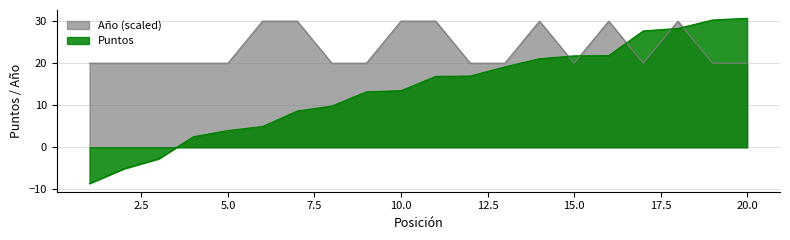

Rank the series at 12 from lowest to highest value.

Puntos, Año